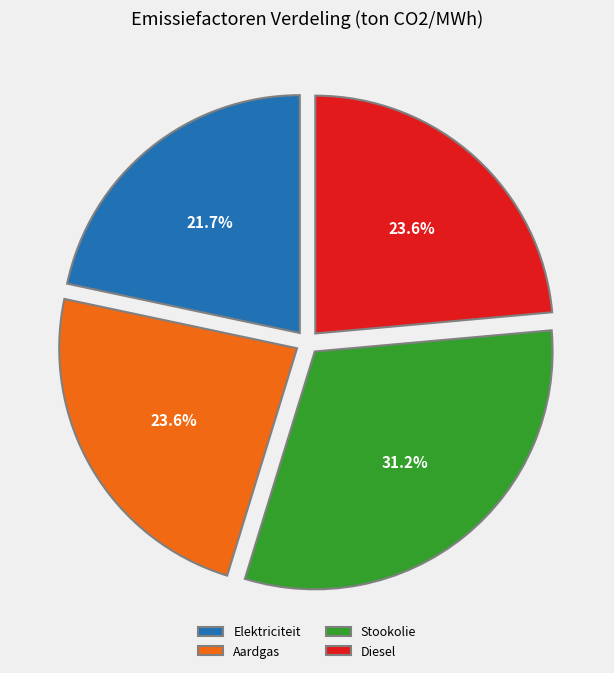

How many segments does this pie chart have?

4